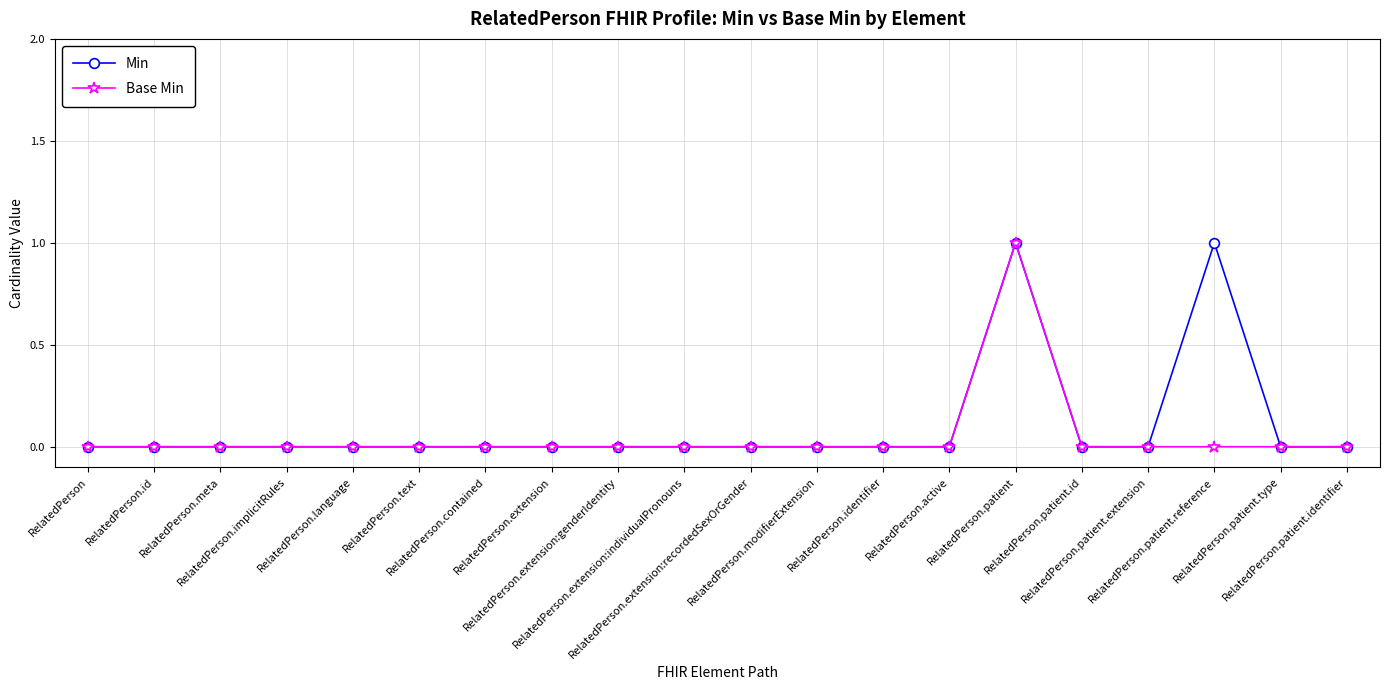

Rank the series by their average value, from highest to lowest.

Min, Base Min